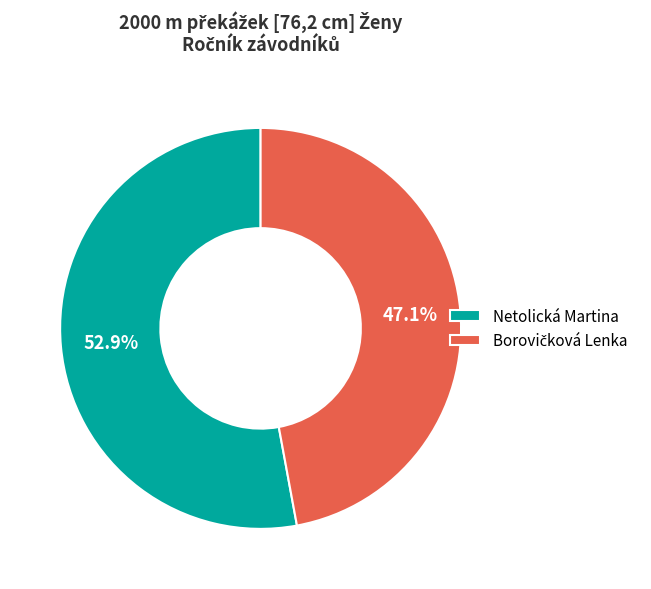

Which slice is the largest?

Netolická Martina